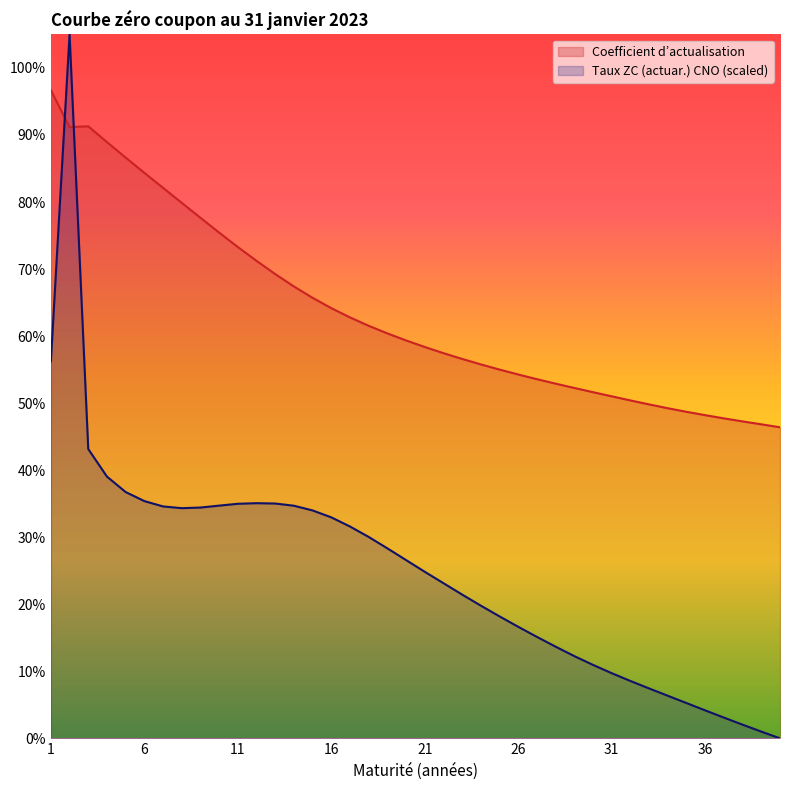

What are all the series names shown in the legend?

Coefficient d’actualisation, Taux ZC (actuar.) CNO (scaled)